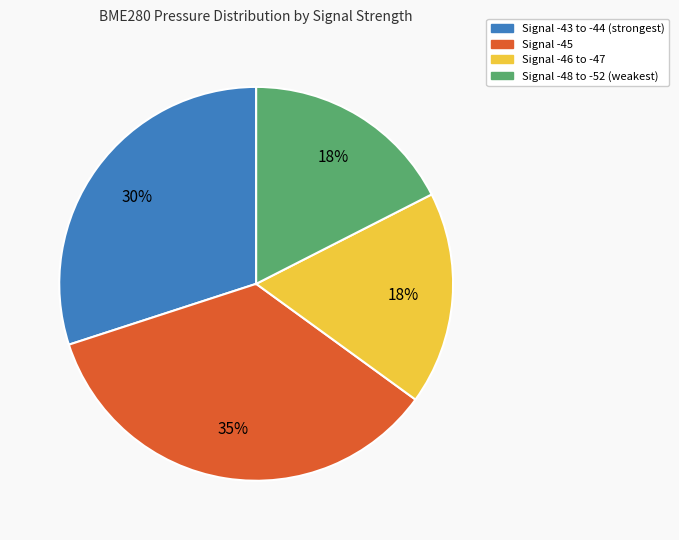

Does any single category account for the majority?

No